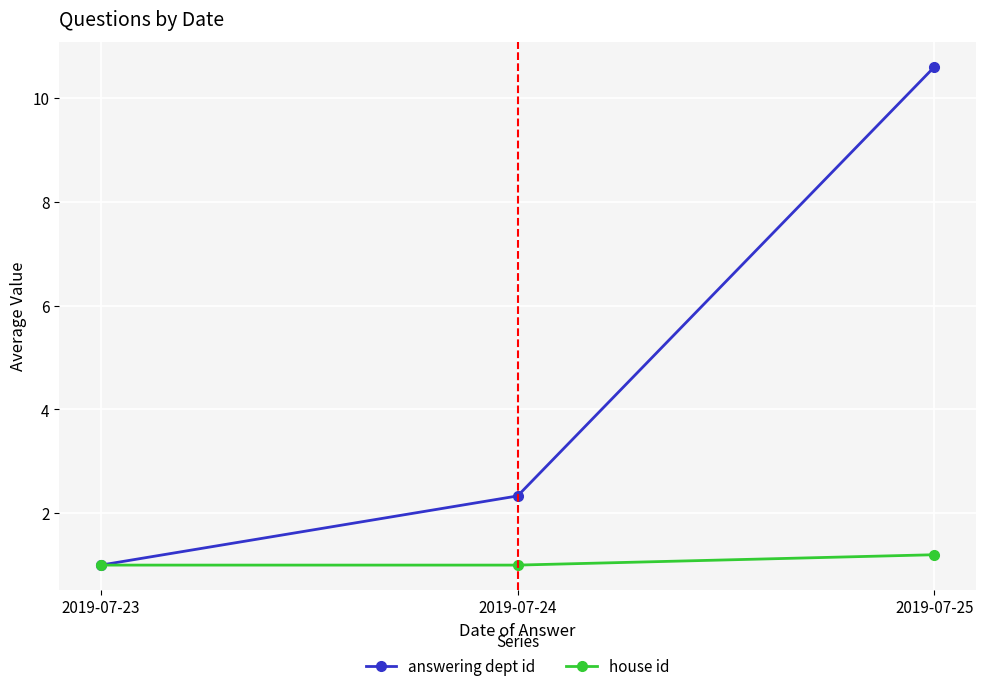

Which series changed the most between 2019-07-23 and 2019-07-25?

answering dept id